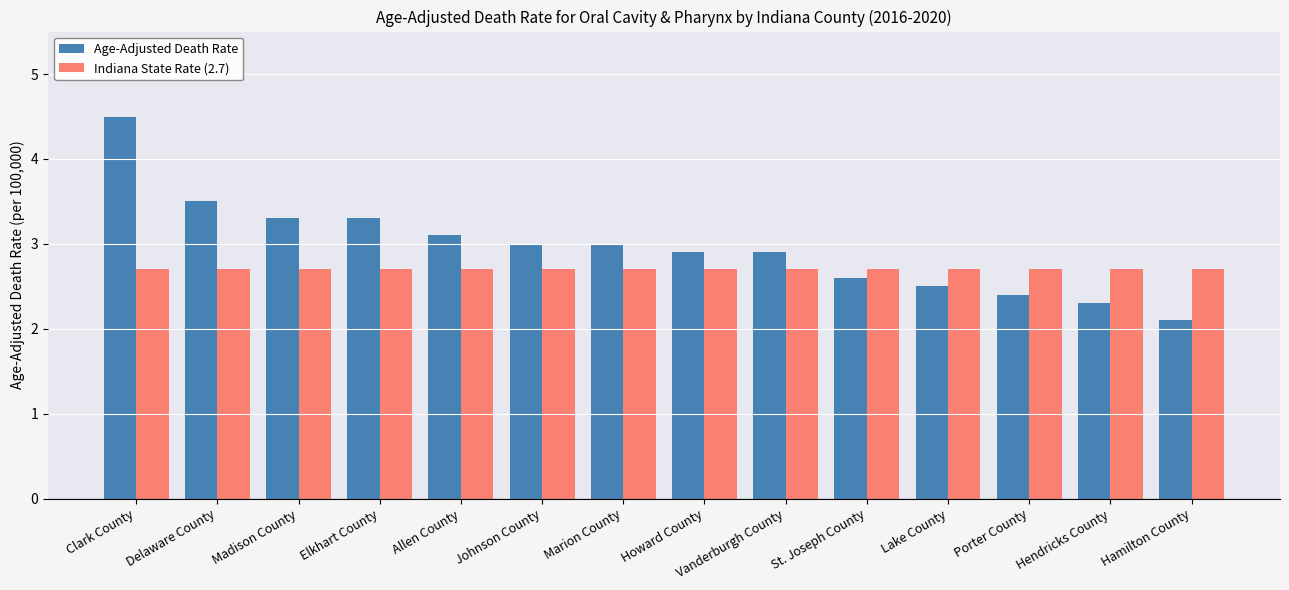

The value of Age-Adjusted Death Rate at Vanderburgh County is 4.4. True or false?

False